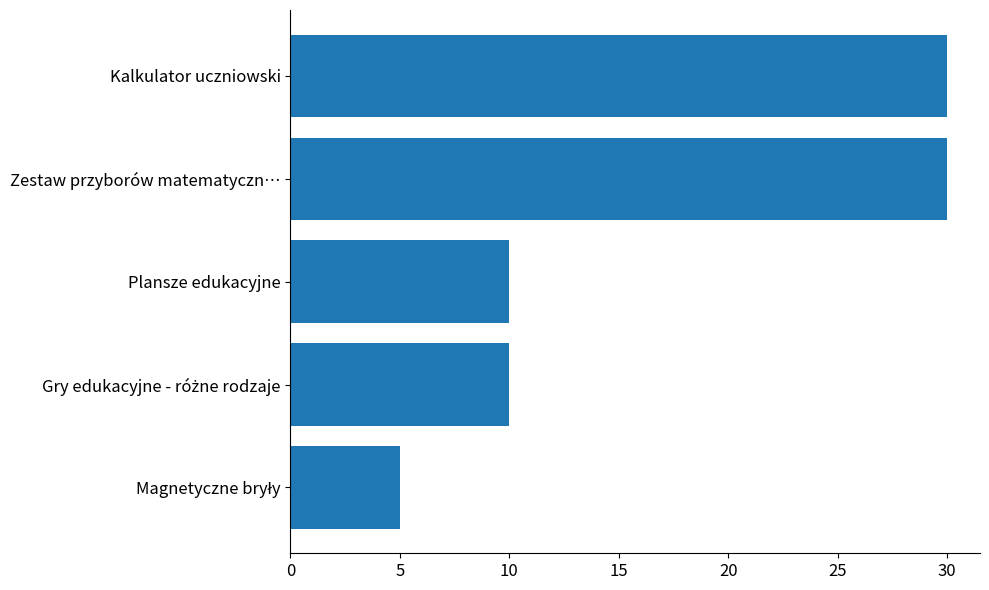

The value at Plansze edukacyjne is 14. True or false?

False